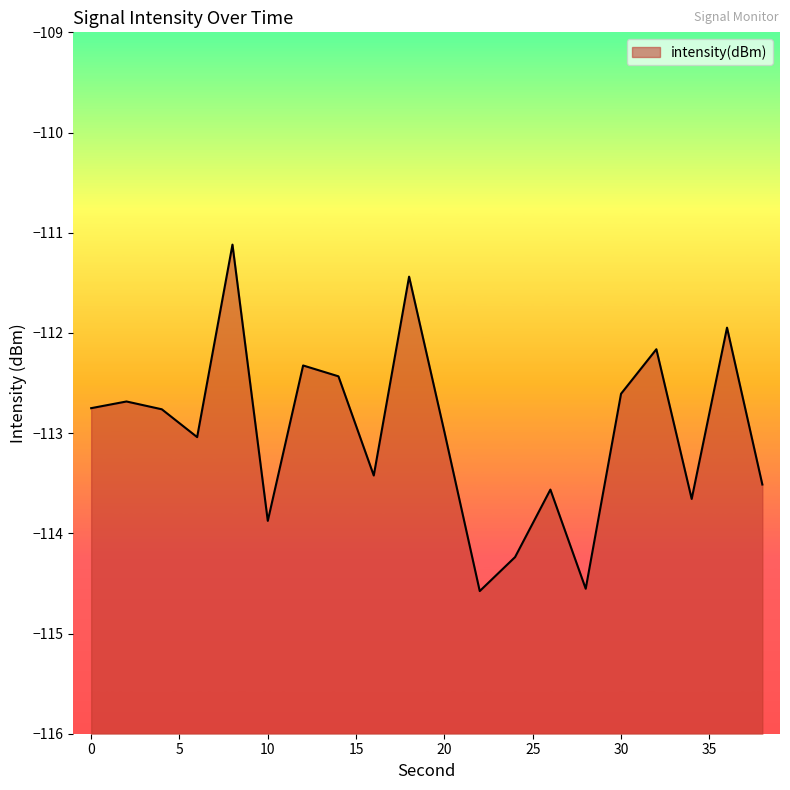

How many points are higher than both their immediate neighbors (excluding endpoints)?

7